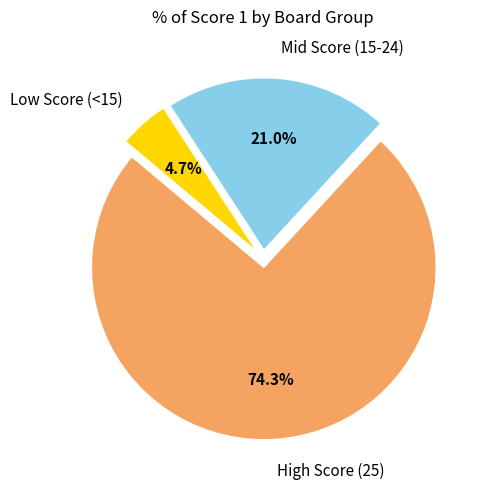

Rank the categories by value from lowest to highest.

Low Score (<15), Mid Score (15-24), High Score (25)